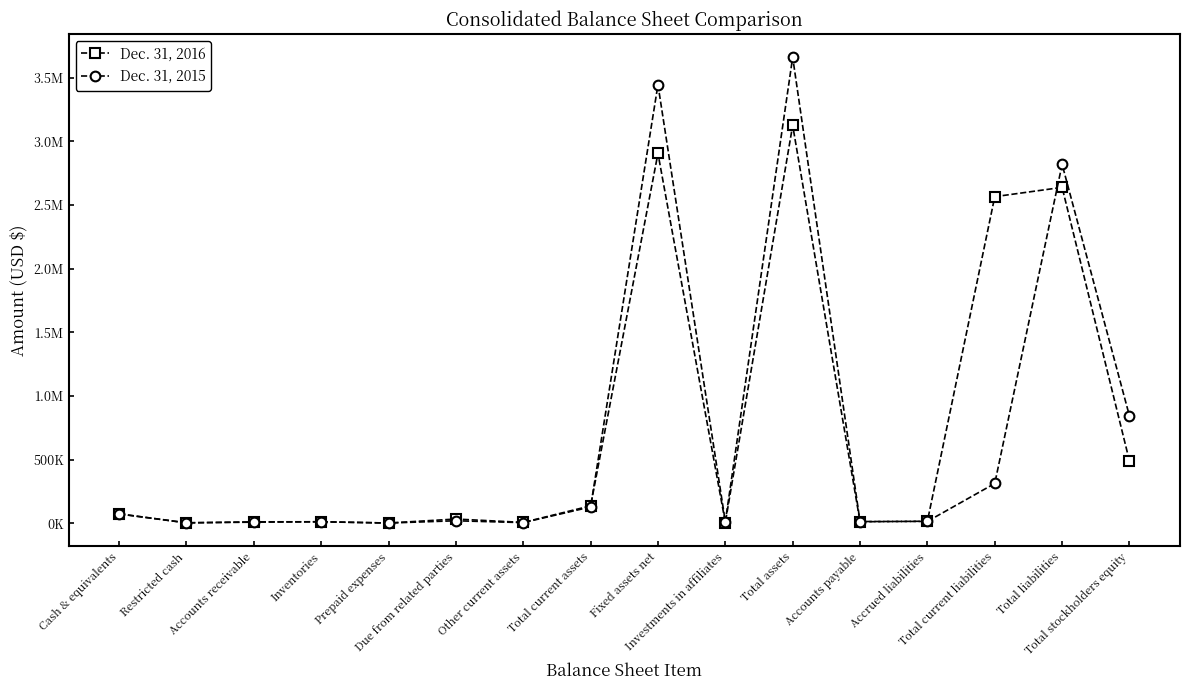

Reading left to right, list all the values displayed in this chart.

Dec. 31, 2016: Cash & equivalents=73717	Restricted cash=2812	Accounts receivable=8028	Inventories=11395	Prepaid expenses=1351	Due from related parties=32603	Other current assets=6048	Total current assets=135954	Fixed assets net=2906721	Investments in affiliates=5033	Total assets=3127064	Accounts payable=11156	Accrued liabilities=15464	Total current liabilities=2566281	Total liabilities=2639351	Total stockholders equity=487713
Dec. 31, 2015: Cash & equivalents=72253	Restricted cash=2818	Accounts receivable=10652	Inventories=11040	Prepaid expenses=1079	Due from related parties=19007	Other current assets=4457	Total current assets=127570	Fixed assets net=3446323	Investments in affiliates=11289	Total assets=3662121	Accounts payable=12971	Accrued liabilities=14014	Total current liabilities=312145	Total liabilities=2820207	Total stockholders equity=841914